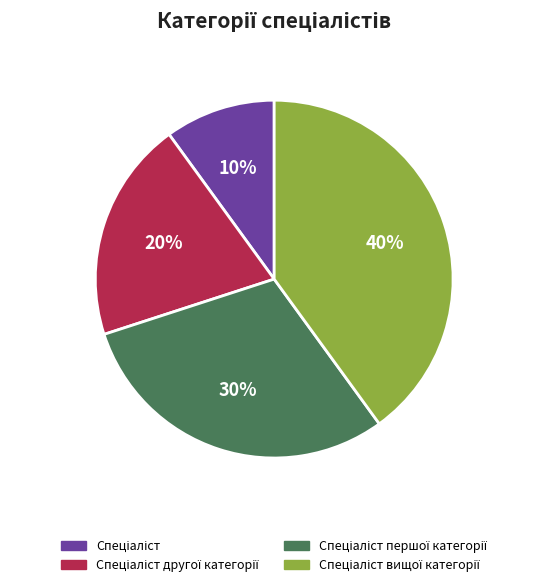

Is there a majority slice in this chart?

No